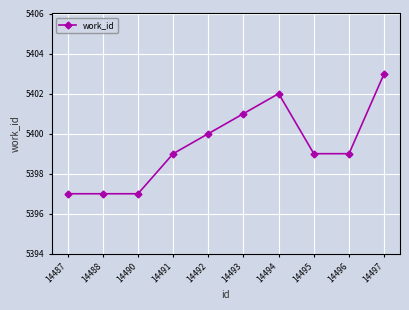

Count the values in the range 5397 to 5401.

8